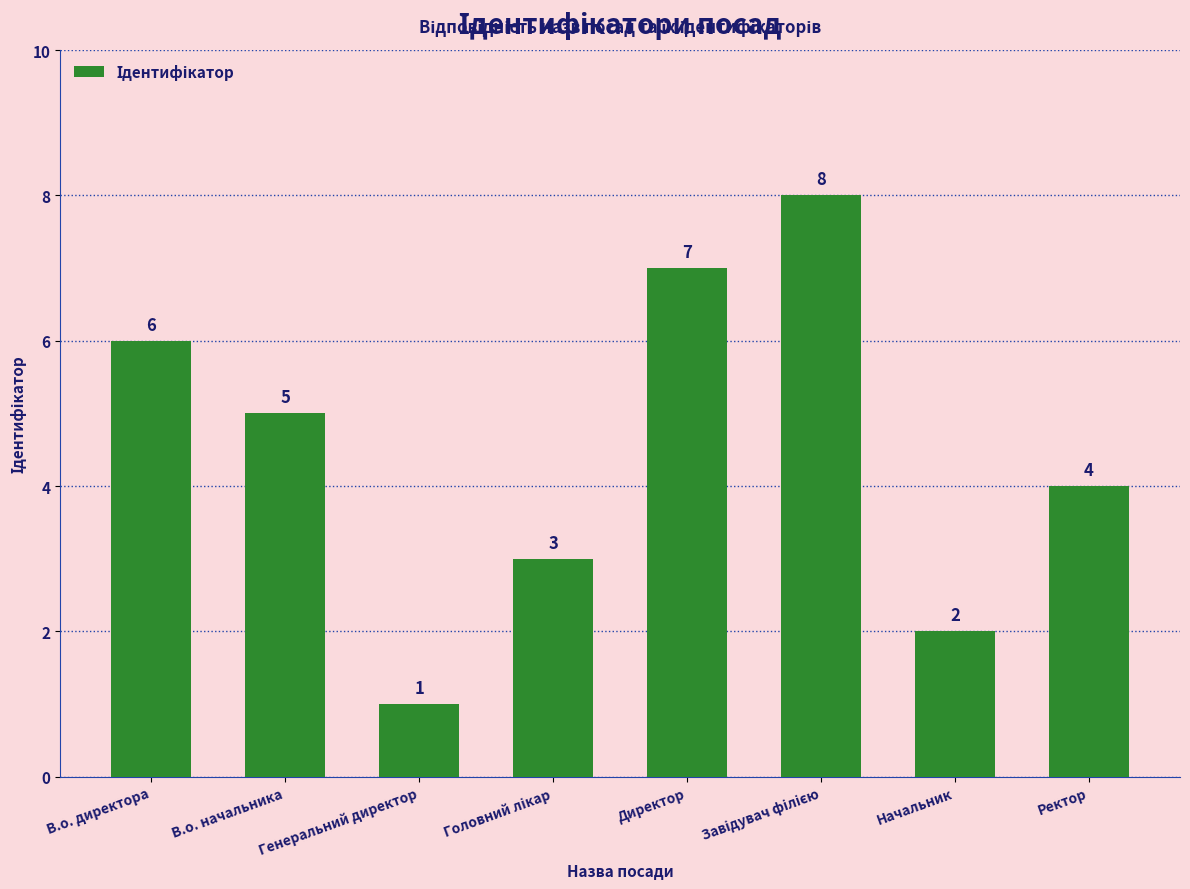

What is the change in value from Директор to Ректор?

-3